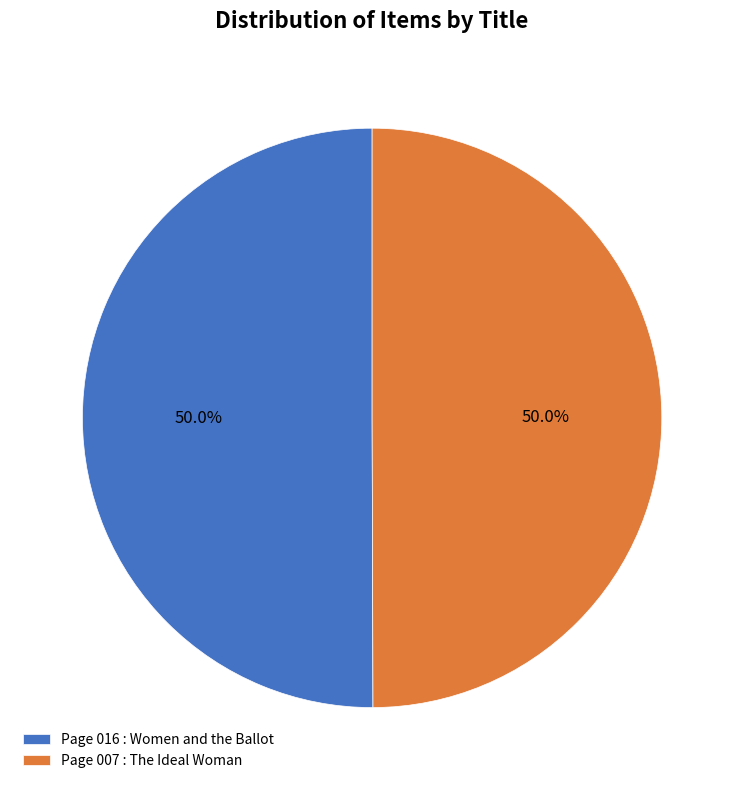

How many slices are in this pie chart?

2